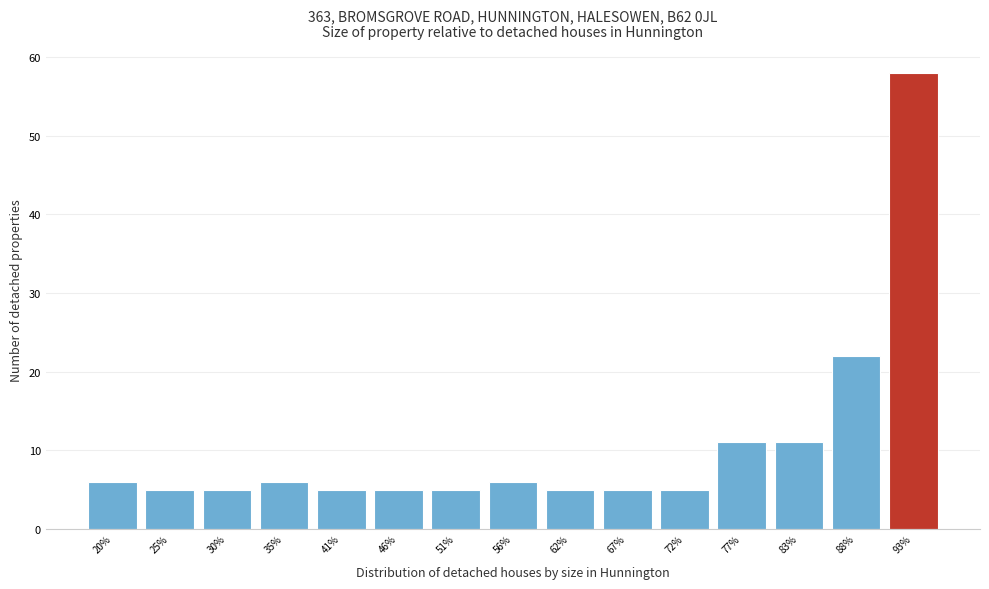

Reading right to left, what are all the values shown in this chart?

93%=58	88%=22	83%=11	77%=11	72%=5	67%=5	62%=5	56%=6	51%=5	46%=5	41%=5	35%=6	30%=5	25%=5	20%=6